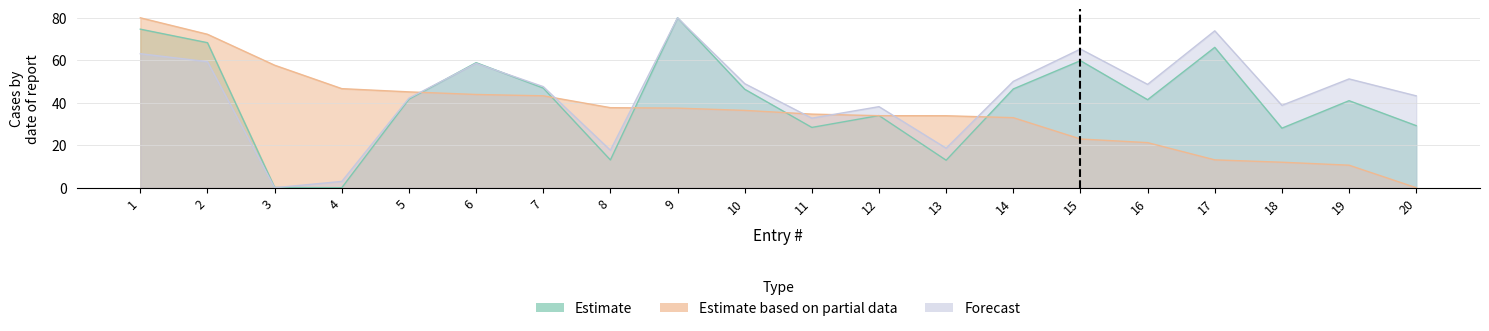

What is the value of the Estimate point at the 8th from the left?

13.1